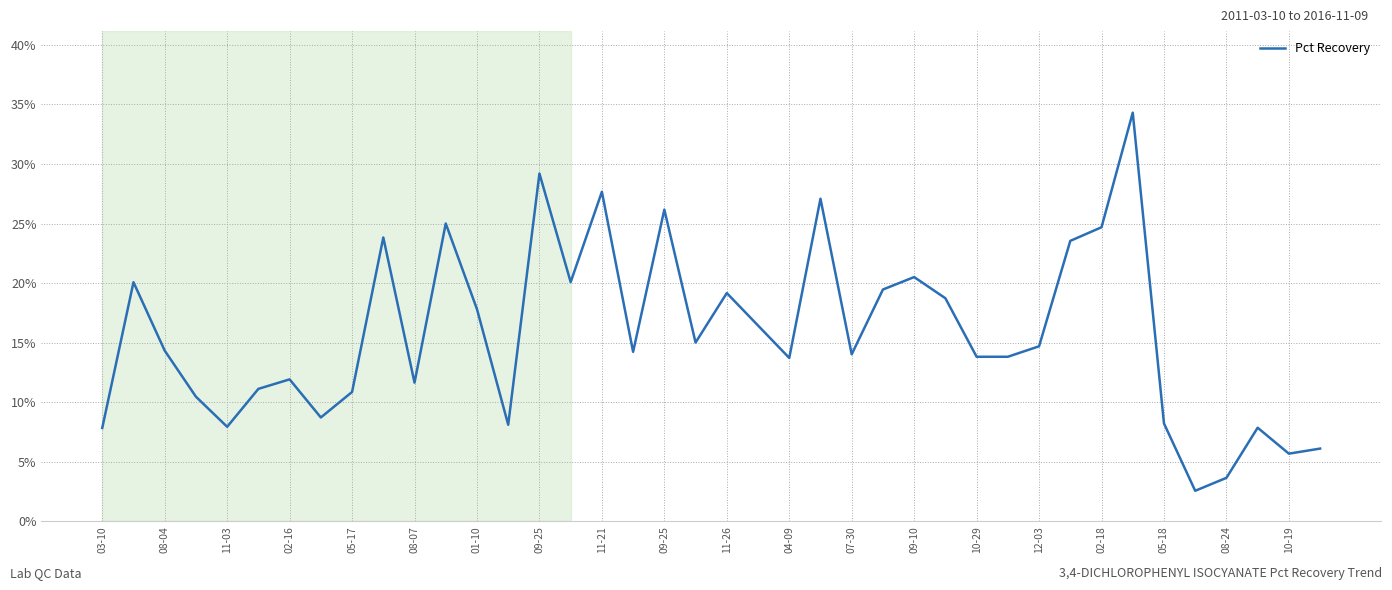

What is the maximum value shown in the chart?

34.3